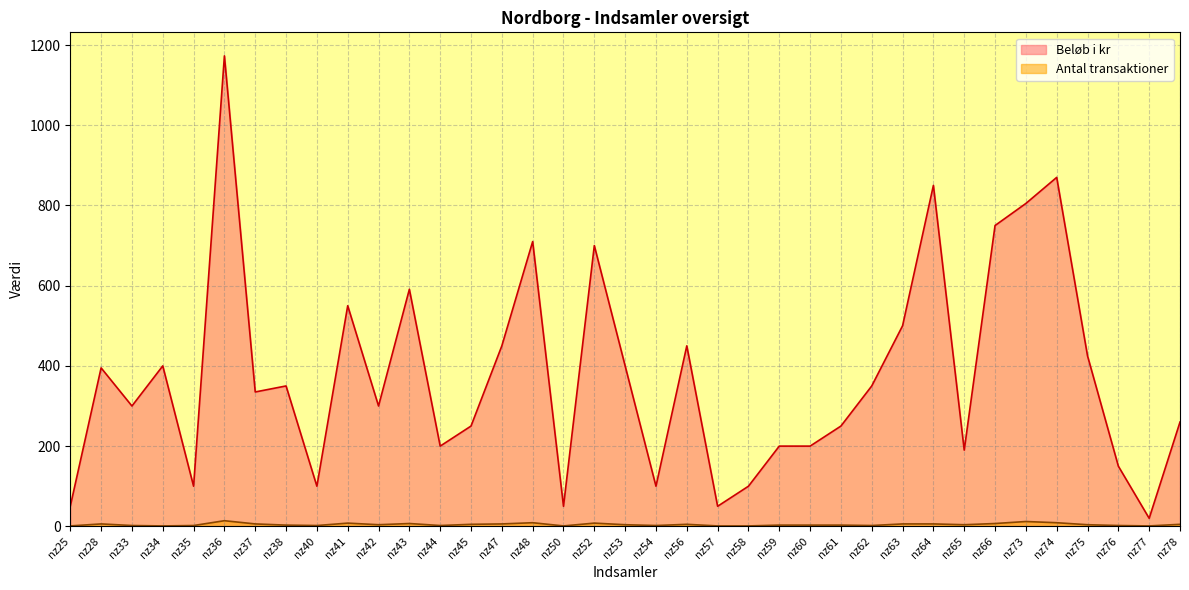

Which series has the largest total across all categories?

Beløb i kr